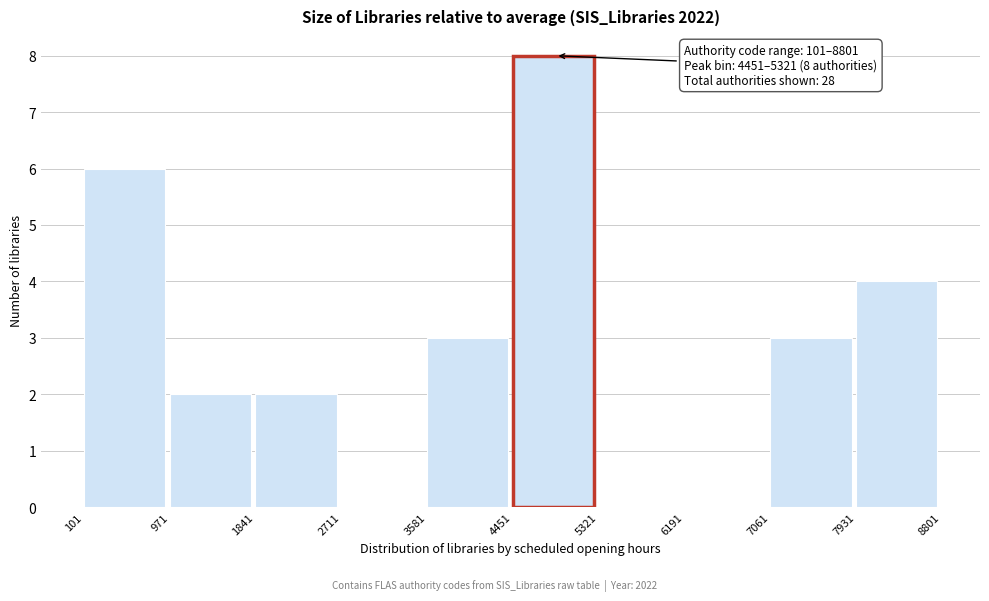

Over which range of the x-axis is the bar tallest?

4451 to 5321